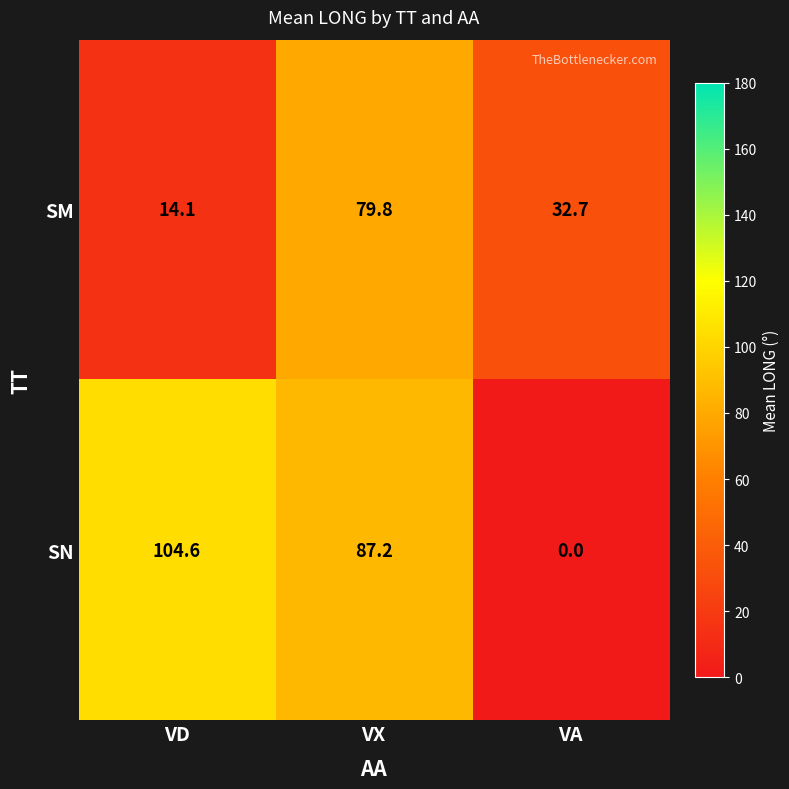

The SM series shows 9.2 at VD. True or false?

False